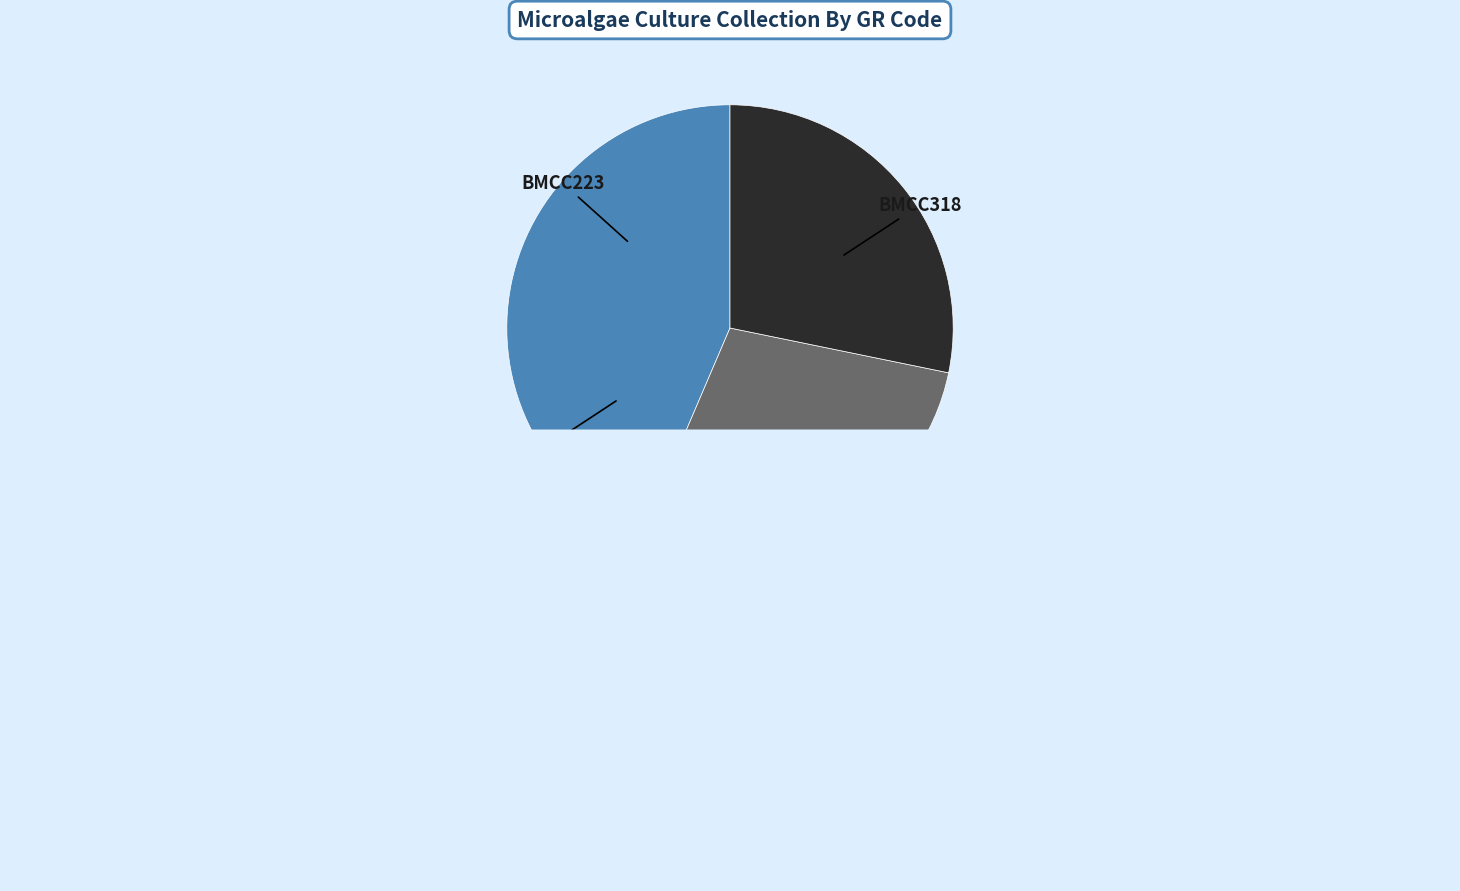

The BMCC318 slice represents 28% of the pie. True or false?

True